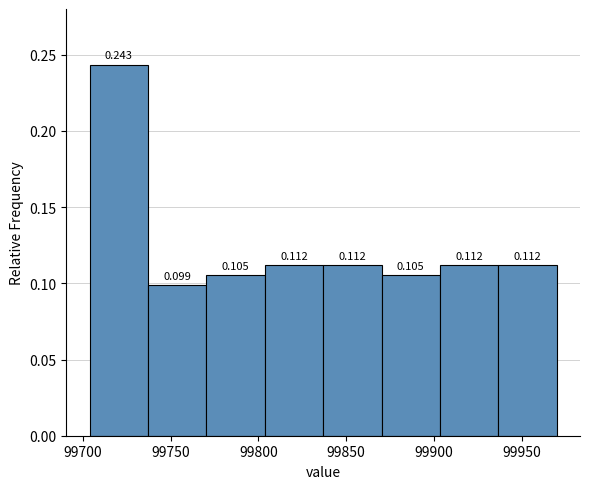

Reading left to right, transcribe this chart: for each bar, give the range it covers on the x-axis and its height. The bar edges are not printed on the chart, so give them approximately, as read against the axis.

99705 to 99735: 0.243
99735 to 99770: 0.099
99770 to 99805: 0.105
99805 to 99835: 0.112
99835 to 99870: 0.112
99870 to 99905: 0.105
99905 to 99935: 0.112
99935 to 99970: 0.112